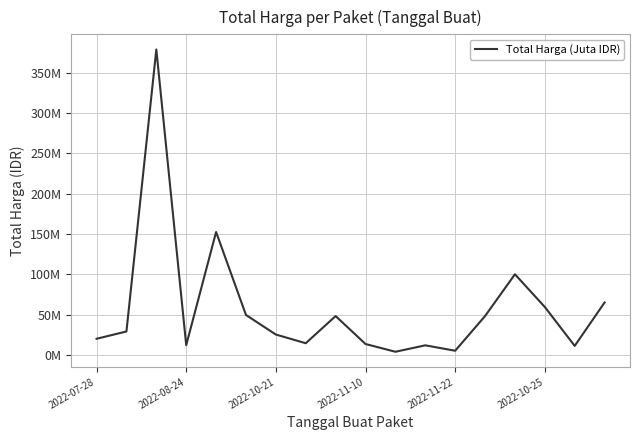

Is this an area chart (filled region under the line)?

No